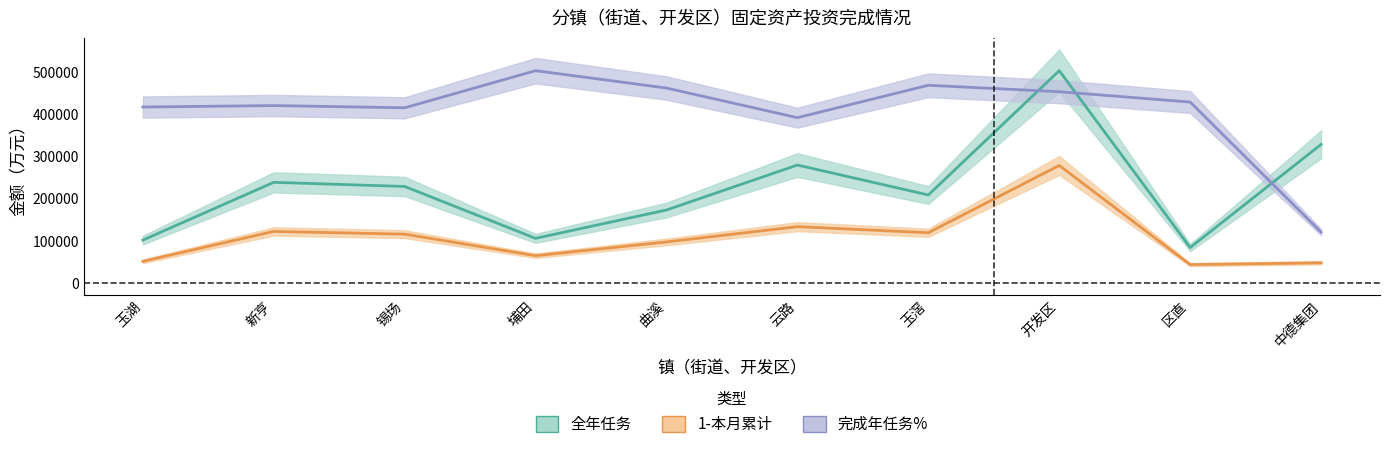

True or false: 完成年任务% and 1-本月累计 intersect in this chart.

False